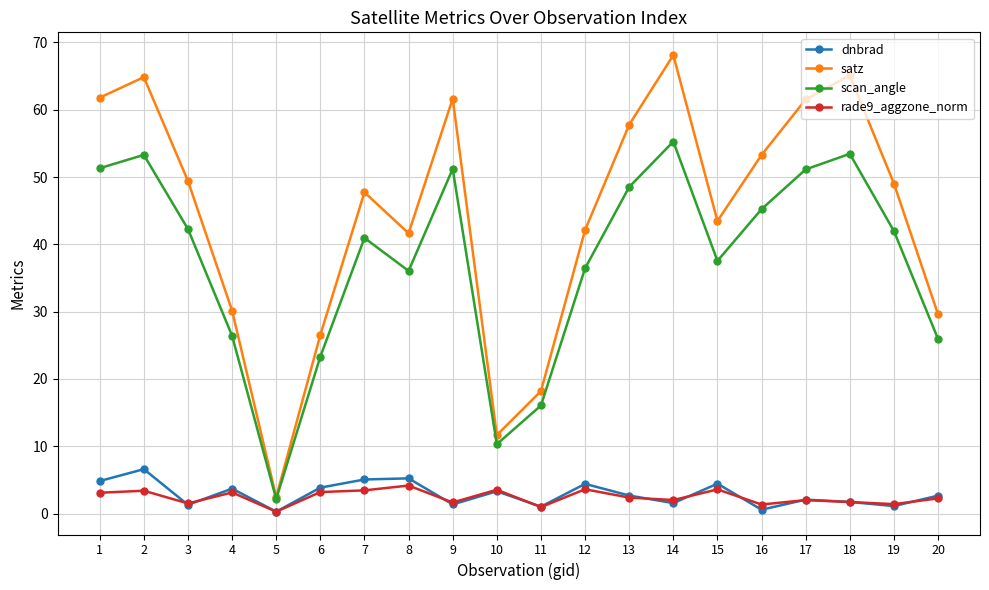

The satz series shows 73.6 at 7. True or false?

False